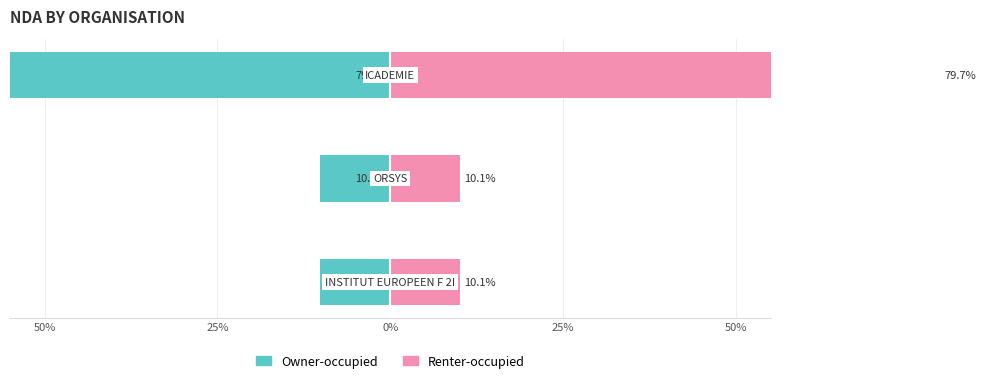

Reading right to left, transcribe all the data shown in this chart.

Owner-occupied: -79.7	-10.1	-10.1
Renter-occupied: 79.7	10.1	10.1